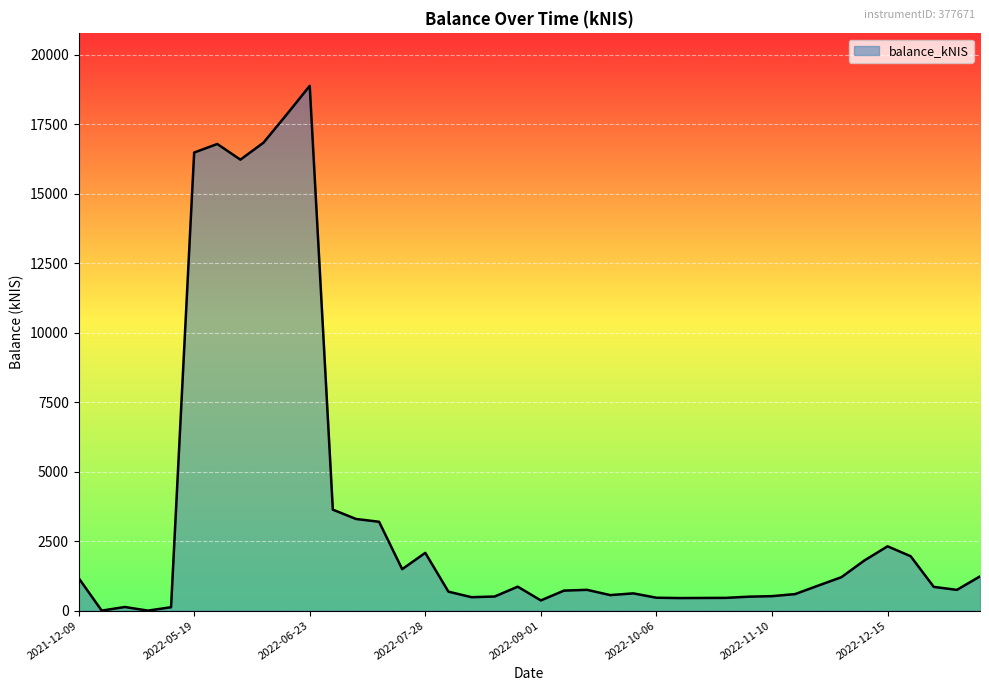

What is the difference between the maximum and minimum values?

18875.7